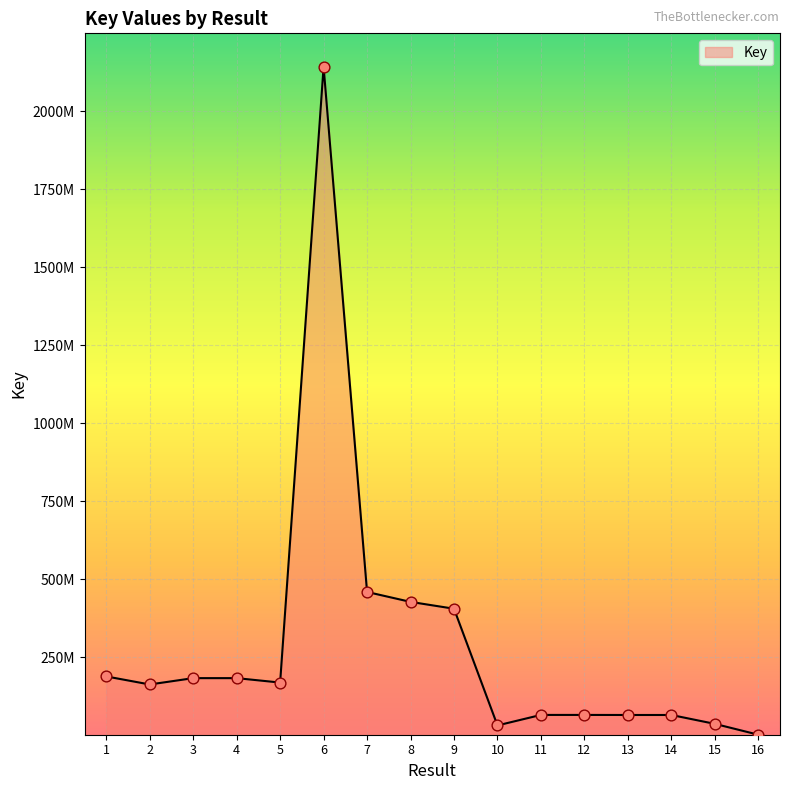

What is the ratio of the value at 1 to the value at 6?

0.1